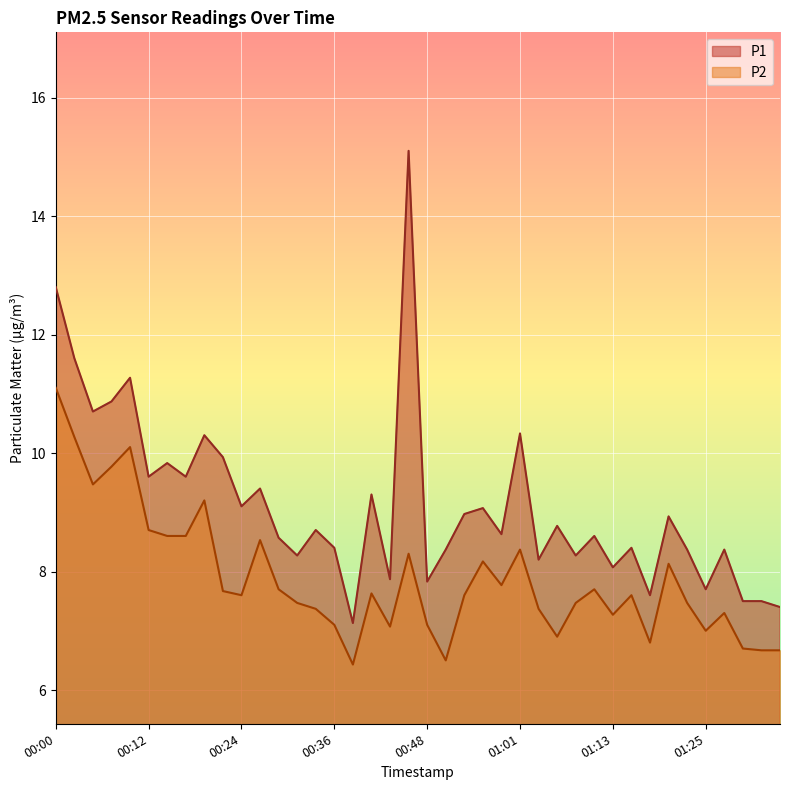

At which label does P1 first exceed 8?

00:00